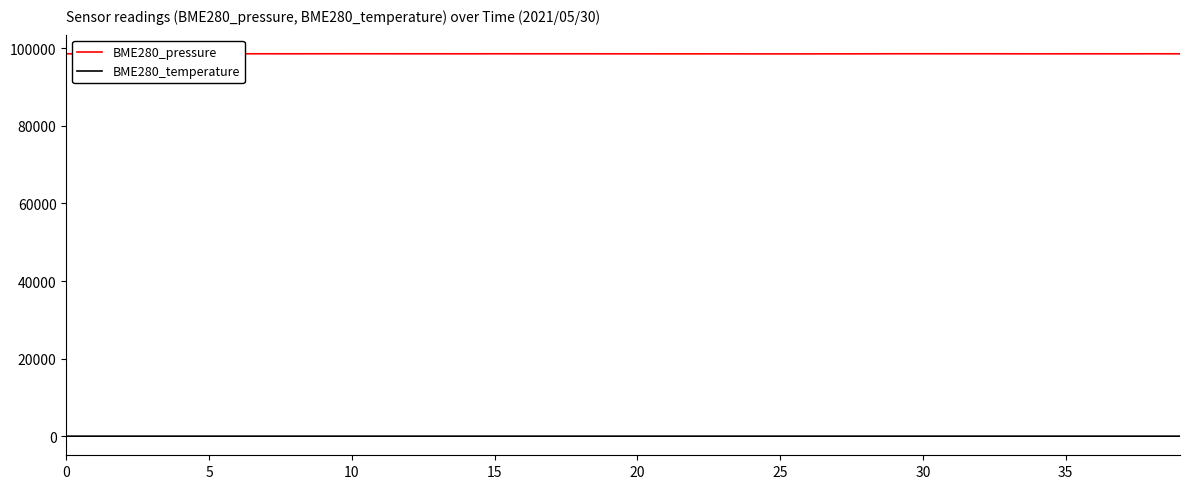

Which category has the highest value in the BME280_pressure series?

5